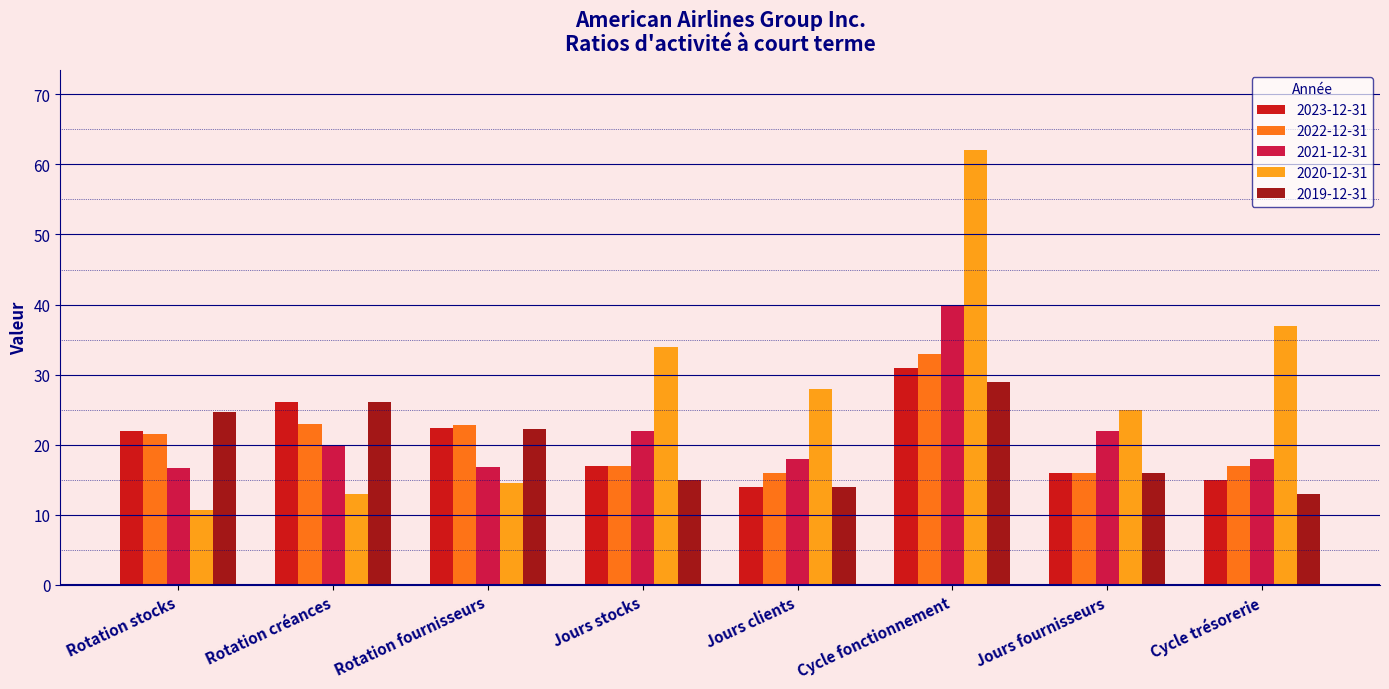

What is the difference between the highest and lowest values at Jours clients?

14.0